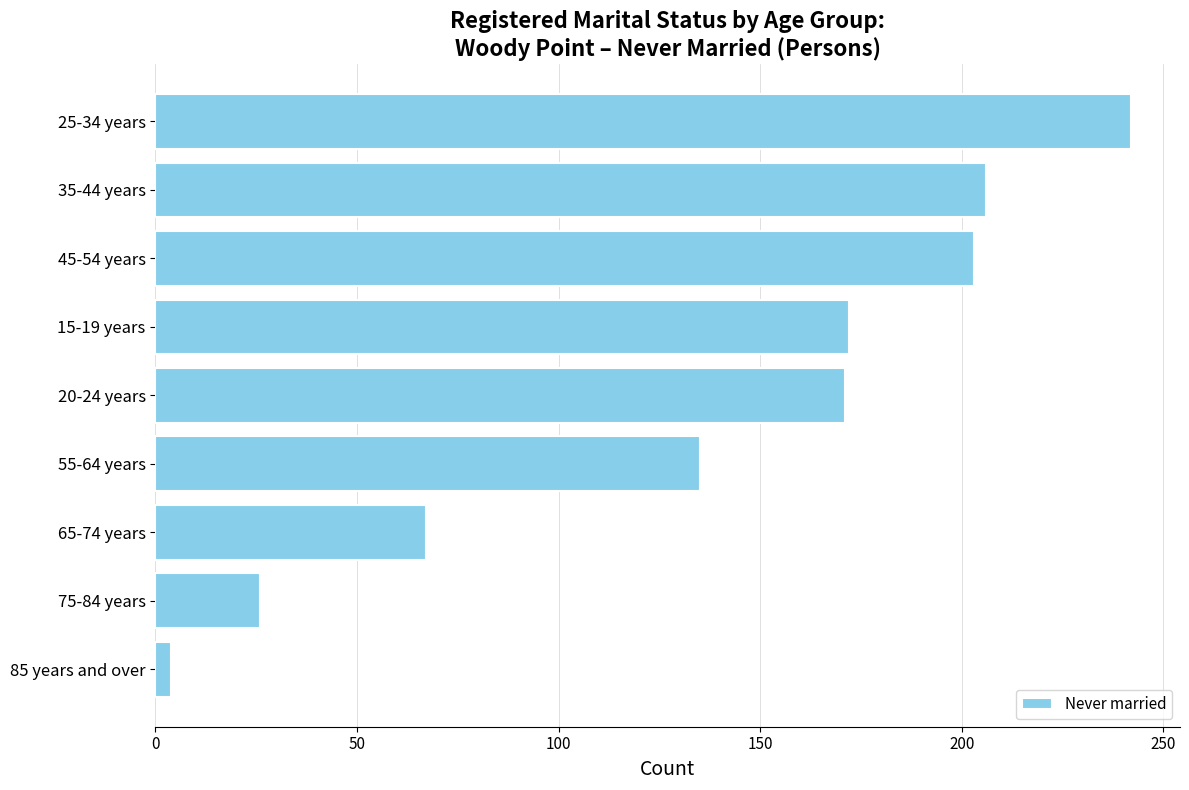

Is it true that the value at 65-74 years is 67?

True